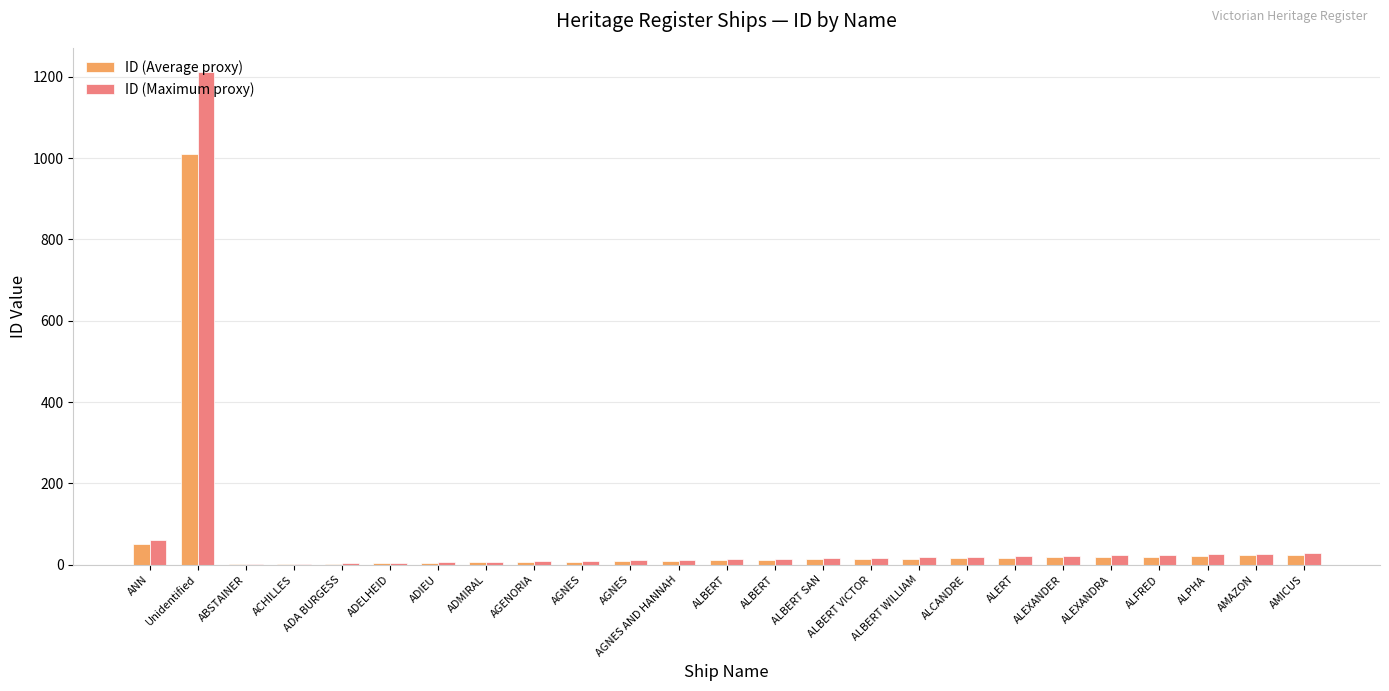

What are all the series names shown in the legend?

ID (Average proxy), ID (Maximum proxy)